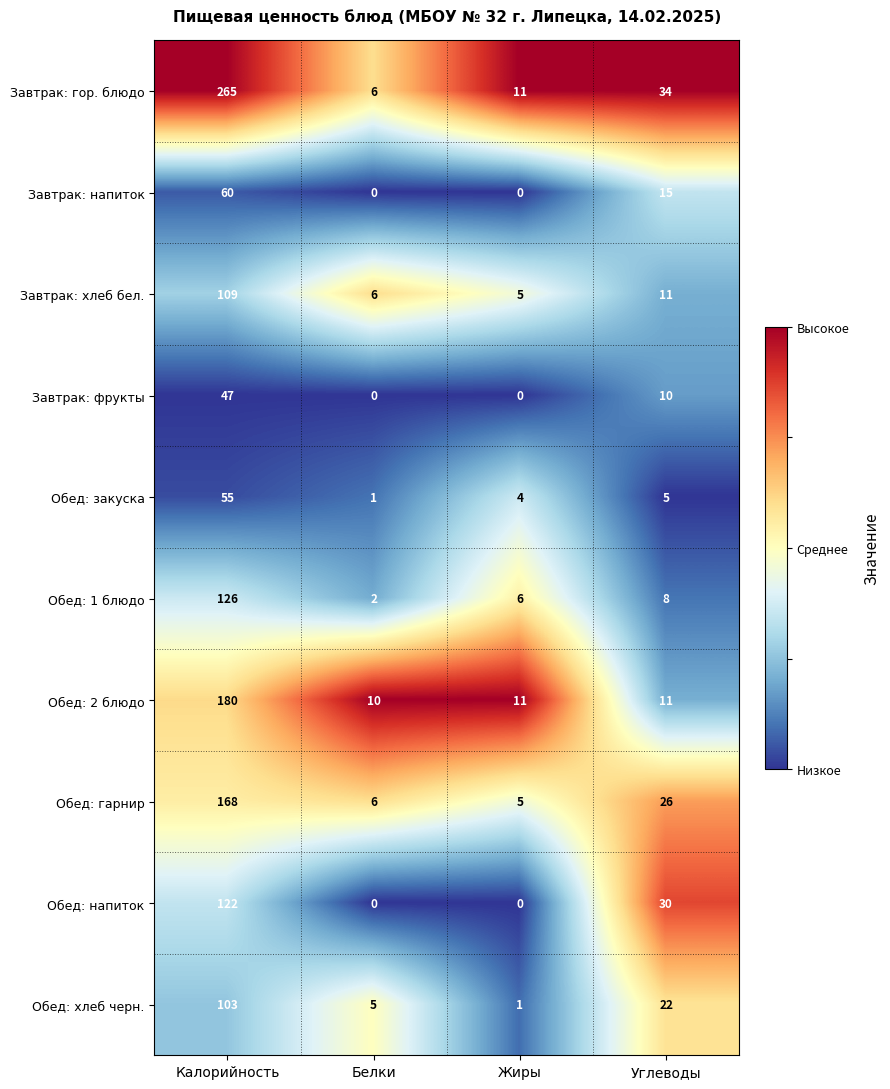

Count the number of categories in the chart.

4